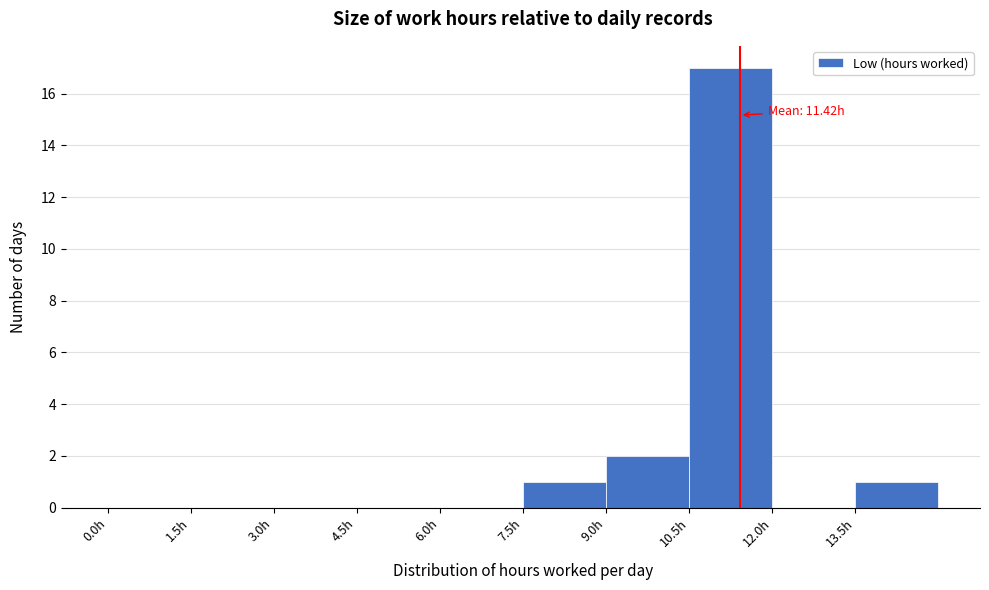

Which range on the x-axis has the tallest bar?

10.5 to 12.0